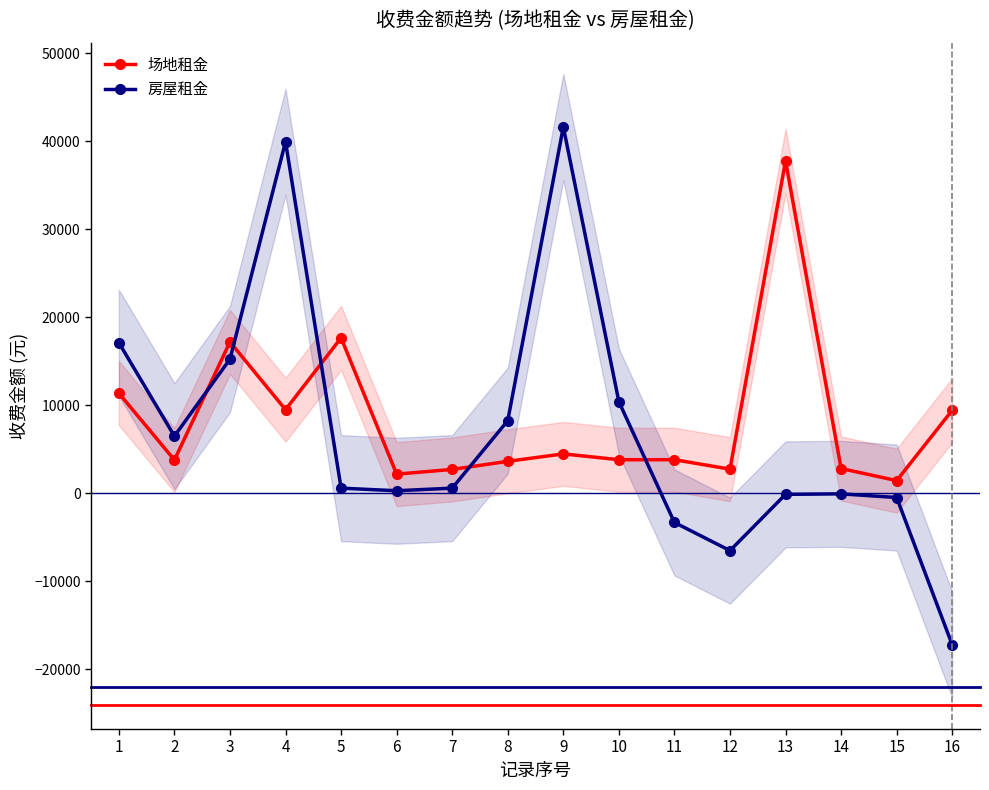

True or false: 场地租金 has more than 1 points higher than both neighbors.

True